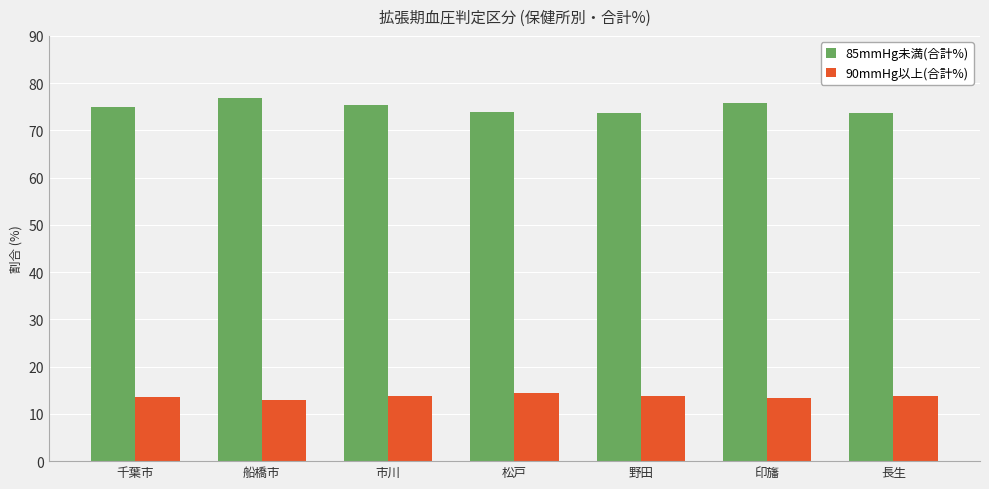

At how many categories does at least one series exceed 33?

7